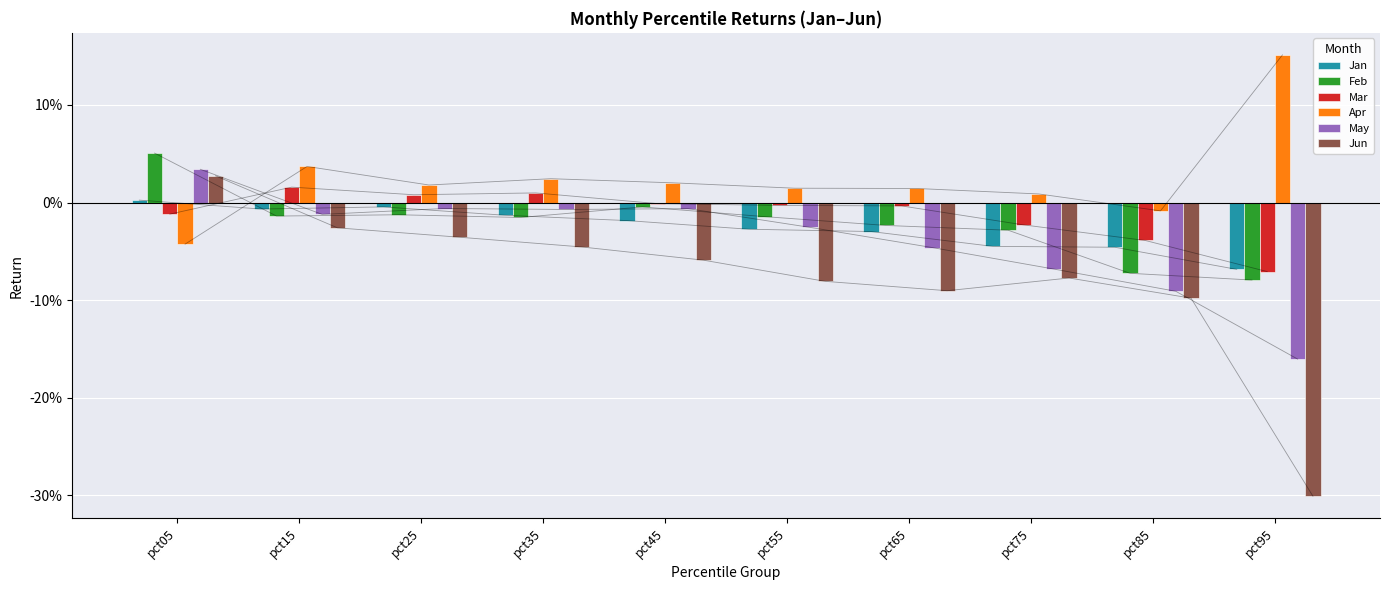

Does the chart contain stacked bars?

No